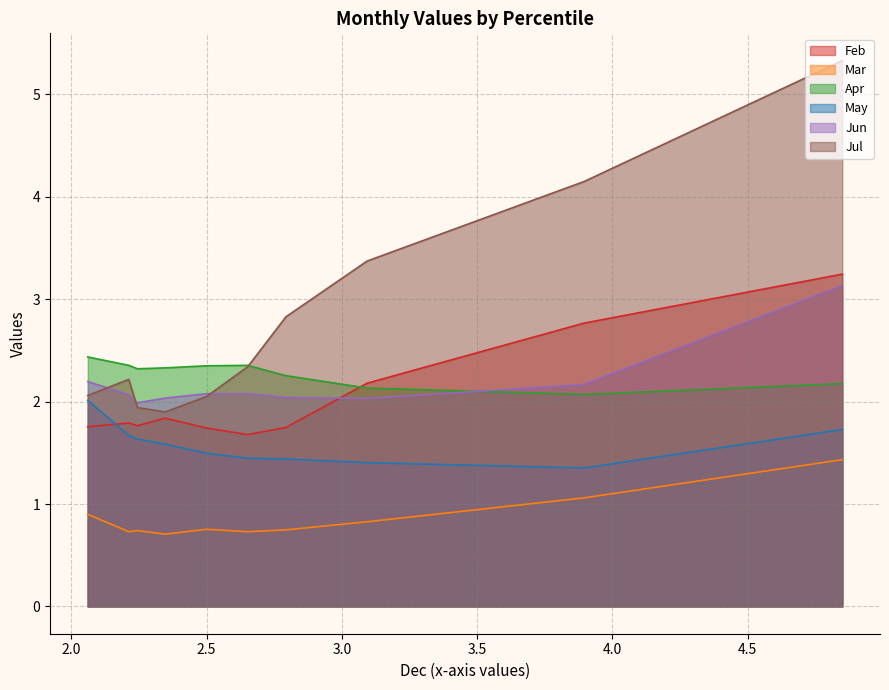

What is the highest value of the Jul series?

5.3